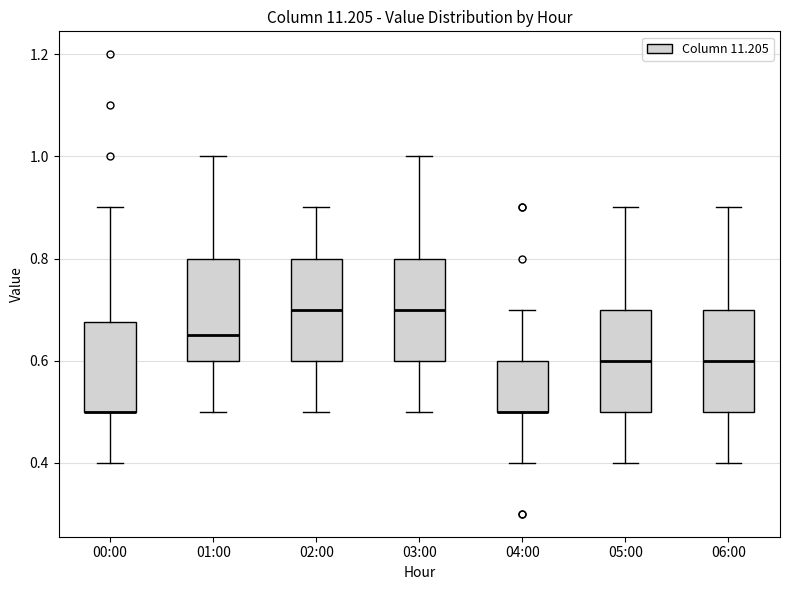

Reading left to right, transcribe this box plot: for each box, give where its median line is, the range the box spans, and where its two whiskers end, as read against the y-axis. The values are not printed on the chart, so give them approximately, as read against the axis.

00:00: median 0.50 (drawn on the box's lower edge), box 0.50 to 0.68, whiskers 0.40 to 0.90
01:00: median 0.66, box 0.60 to 0.80, whiskers 0.50 to 1.00
02:00: median 0.70, box 0.60 to 0.80, whiskers 0.50 to 0.90
03:00: median 0.70, box 0.60 to 0.80, whiskers 0.50 to 1.00
04:00: median 0.50 (drawn on the box's lower edge), box 0.50 to 0.60, whiskers 0.40 to 0.70
05:00: median 0.60, box 0.50 to 0.70, whiskers 0.40 to 0.90
06:00: median 0.60, box 0.50 to 0.70, whiskers 0.40 to 0.90